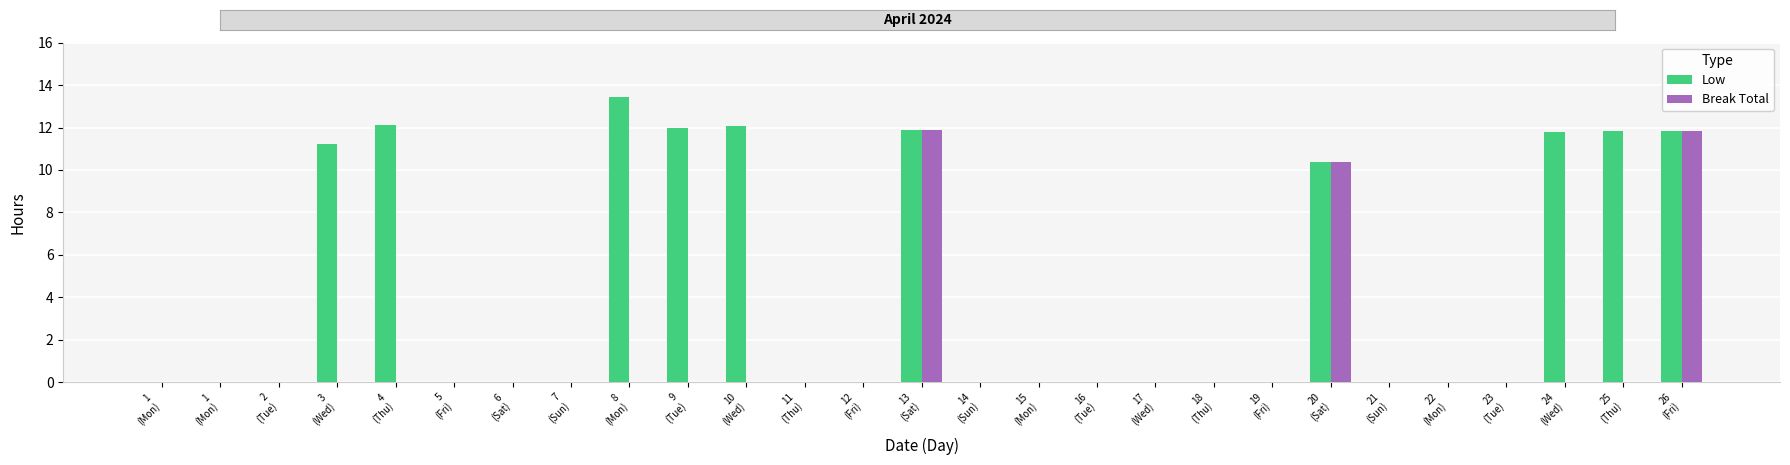

Reading right to left, list all the values displayed in this chart.

Low: 26
(Fri)=11.8	25
(Thu)=11.8	24
(Wed)=11.8	23
(Tue)=0.0	22
(Mon)=0.0	21
(Sun)=0.0	20
(Sat)=10.4	19
(Fri)=0.0	18
(Thu)=0.0	17
(Wed)=0.0	16
(Tue)=0.0	15
(Mon)=0.0	14
(Sun)=0.0	13
(Sat)=11.9	12
(Fri)=0.0	11
(Thu)=0.0	10
(Wed)=12.1	9
(Tue)=12.0	8
(Mon)=13.4	7
(Sun)=0.0	6
(Sat)=0.0	5
(Fri)=0.0	4
(Thu)=12.1	3
(Wed)=11.2	2
(Tue)=0.0	1
(Mon)=0.0	1
(Mon)=0.0
Break Total: 26
(Fri)=11.8	25
(Thu)=0.0	24
(Wed)=0.0	23
(Tue)=0.0	22
(Mon)=0.0	21
(Sun)=0.0	20
(Sat)=10.4	19
(Fri)=0.0	18
(Thu)=0.0	17
(Wed)=0.0	16
(Tue)=0.0	15
(Mon)=0.0	14
(Sun)=0.0	13
(Sat)=11.9	12
(Fri)=0.0	11
(Thu)=0.0	10
(Wed)=0.0	9
(Tue)=0.0	8
(Mon)=0.0	7
(Sun)=0.0	6
(Sat)=0.0	5
(Fri)=0.0	4
(Thu)=0.0	3
(Wed)=0.0	2
(Tue)=0.0	1
(Mon)=0.0	1
(Mon)=0.0